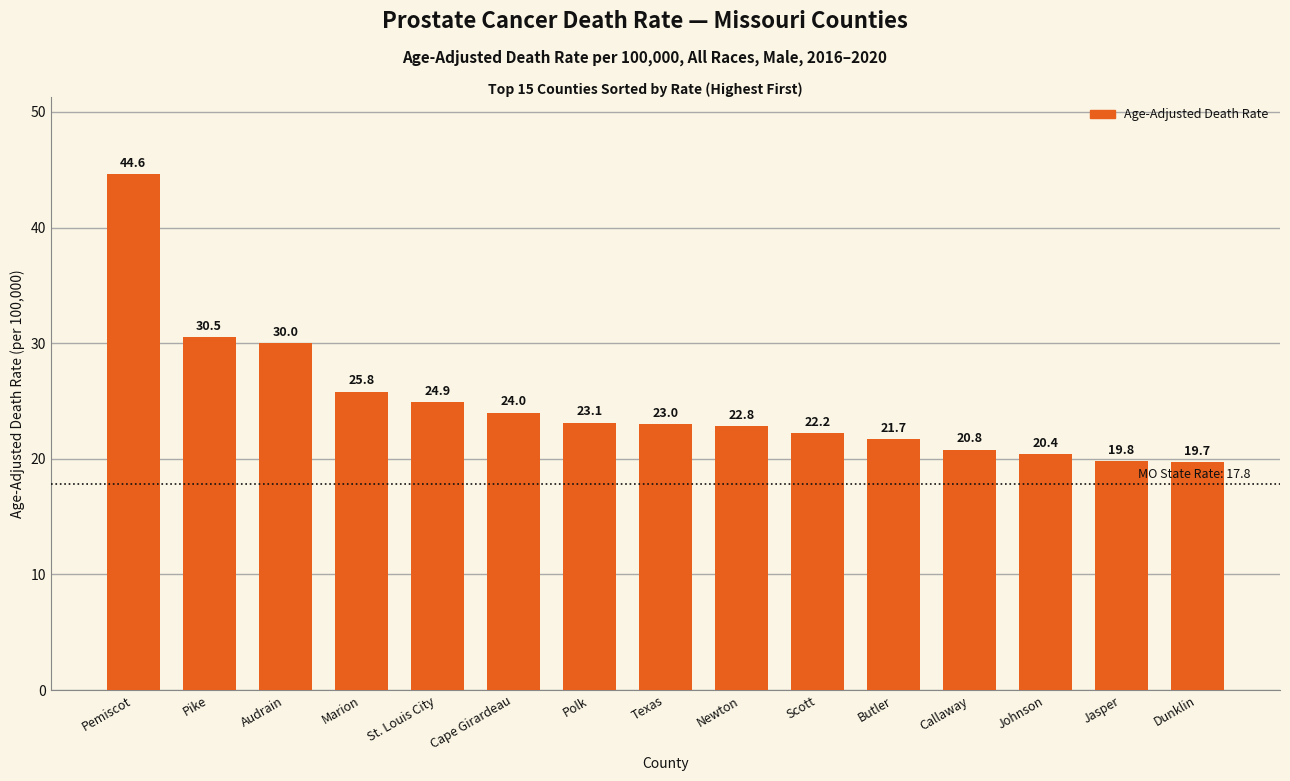

What is the average value?

24.9